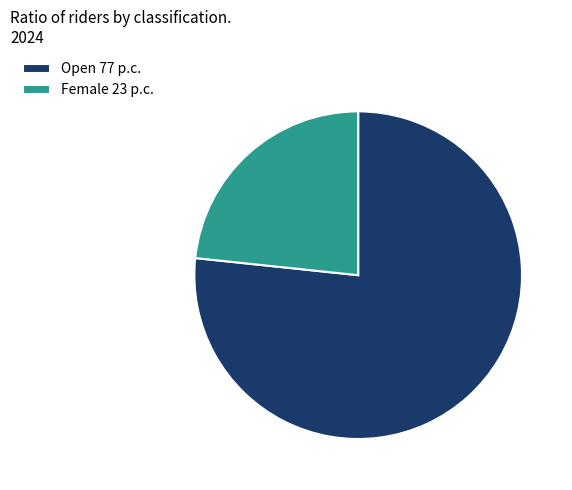

How many slices are in this pie chart?

2